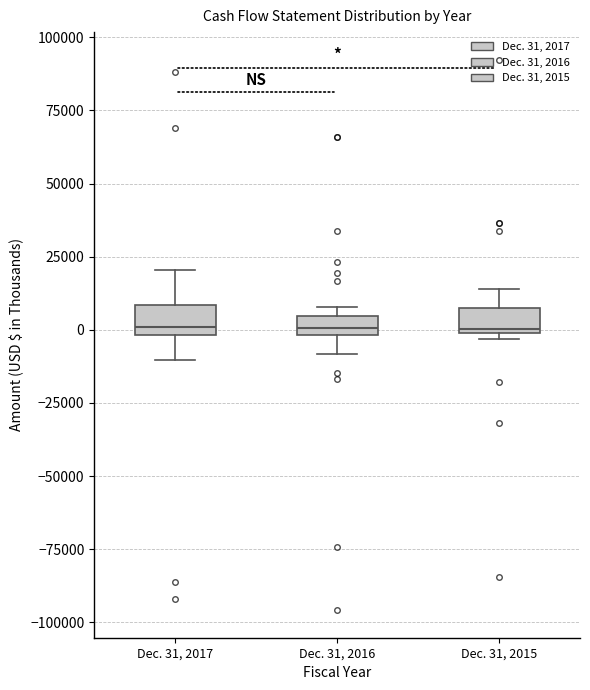

Where is the lower edge of the box for Dec. 31, 2017 on the y-axis? The values are not printed on the chart, so give them approximately, as read against the axis.

0